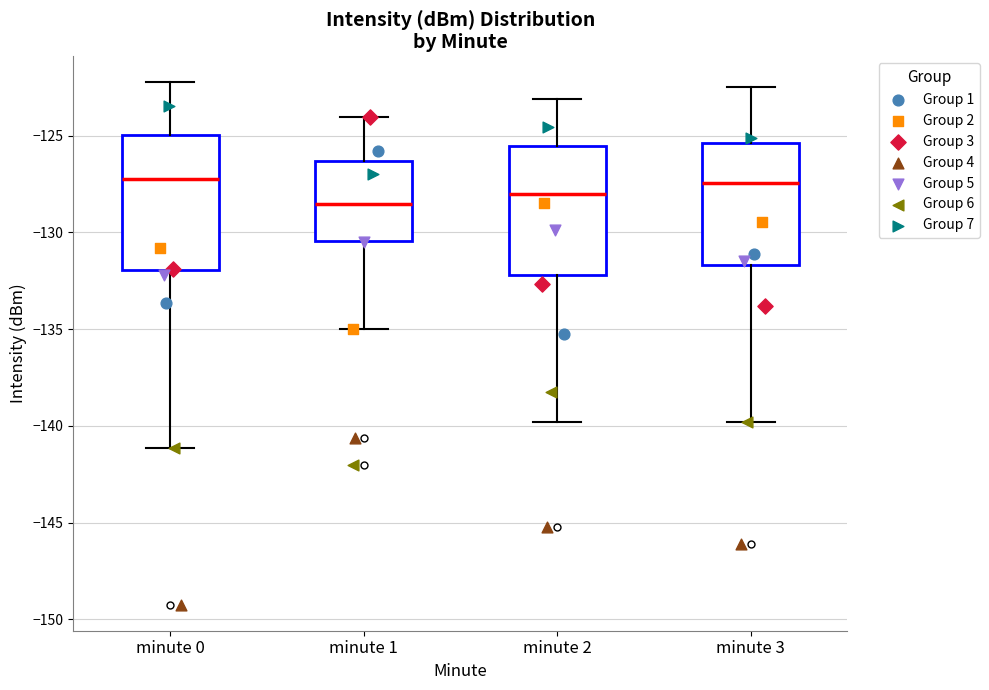

Where does the lower whisker of the box for minute 1 end on the y-axis? The values are not printed on the chart, so give them approximately, as read against the axis.

-135.0